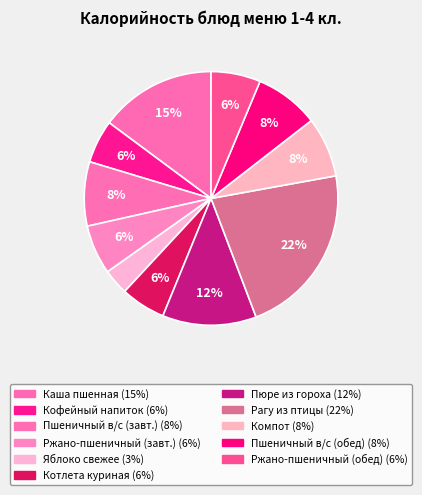

To the nearest percent, what is the difference between the largest and smallest slice percentages?

19%